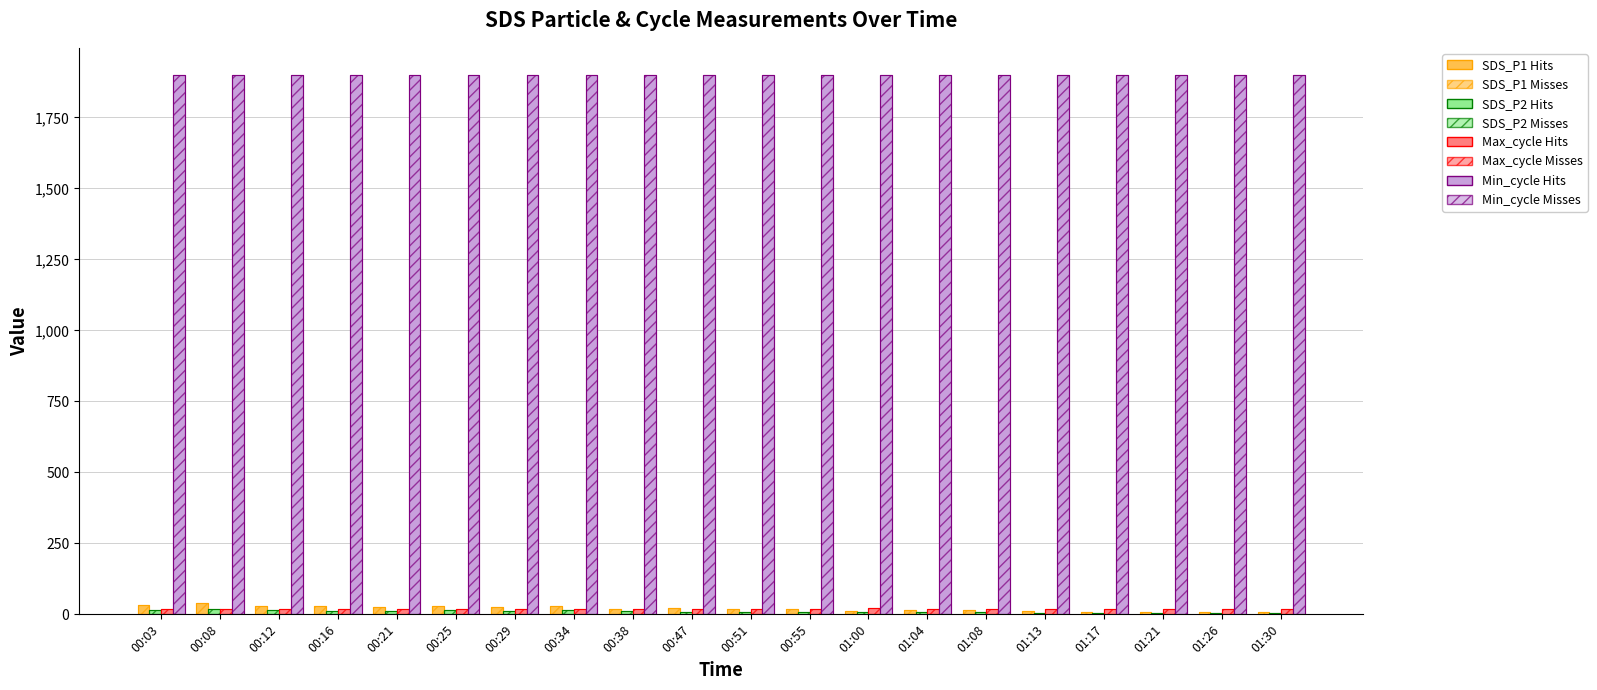

Are the bars grouped side by side (vs. stacked)?

Yes